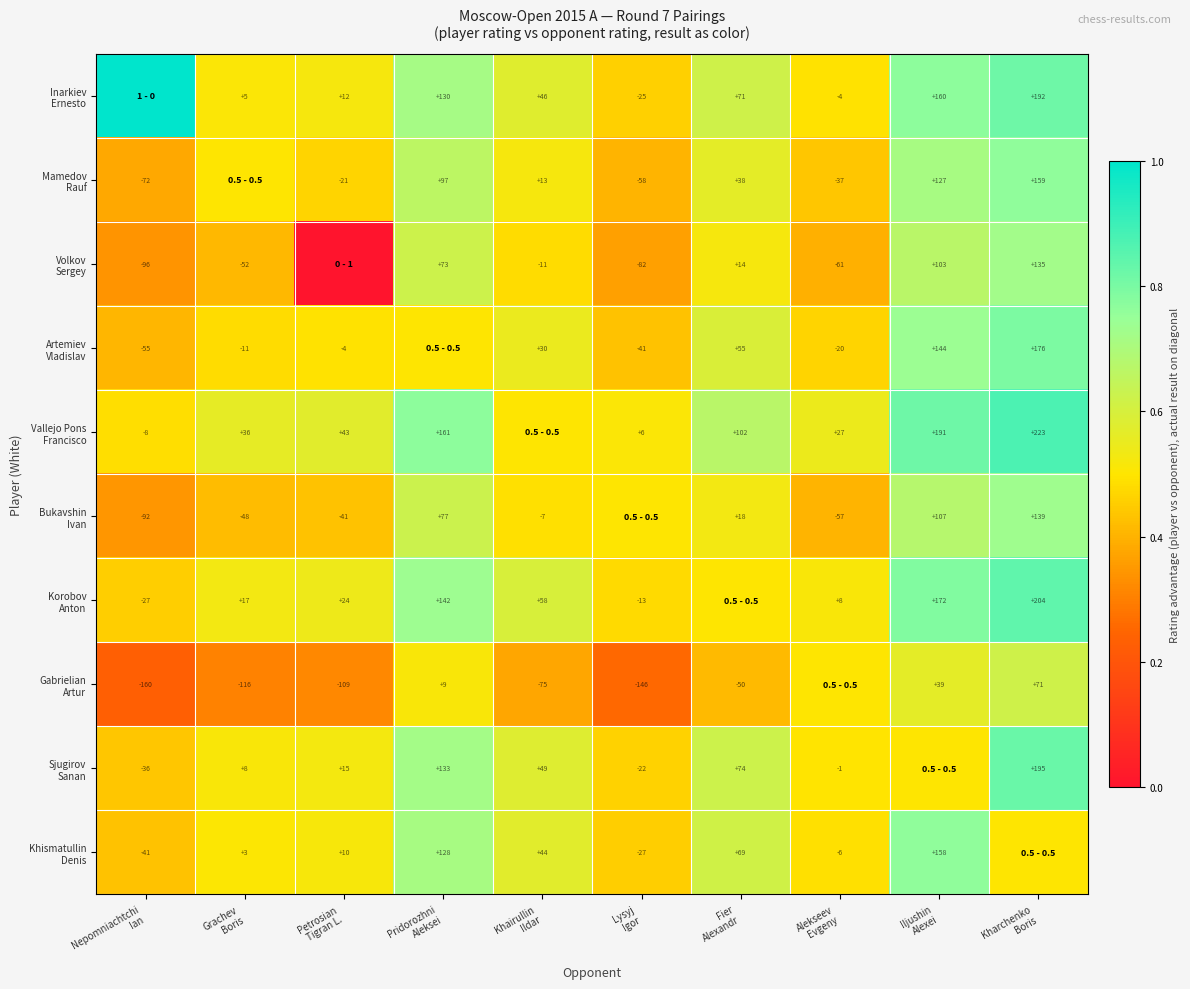

Which has a higher value, Pridorozhni
Aleksei or Alekseev
Evgeny?

Pridorozhni
Aleksei